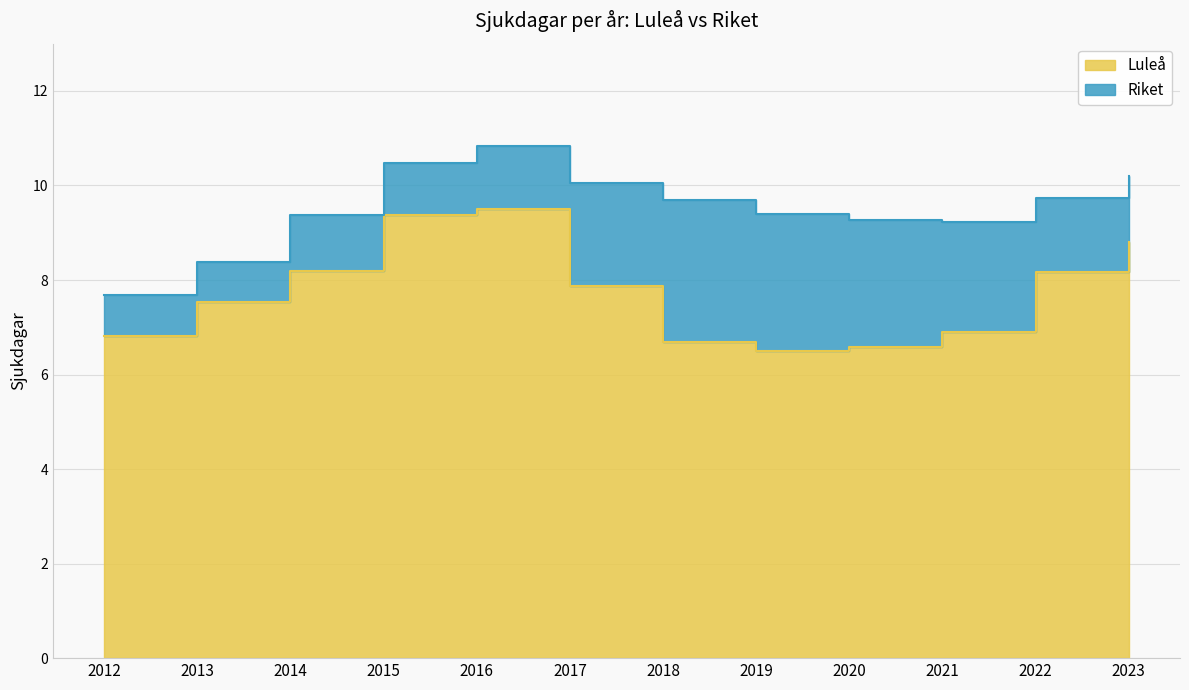

Is the value of Luleå at 2018 greater than the value of Riket at 2015?

No